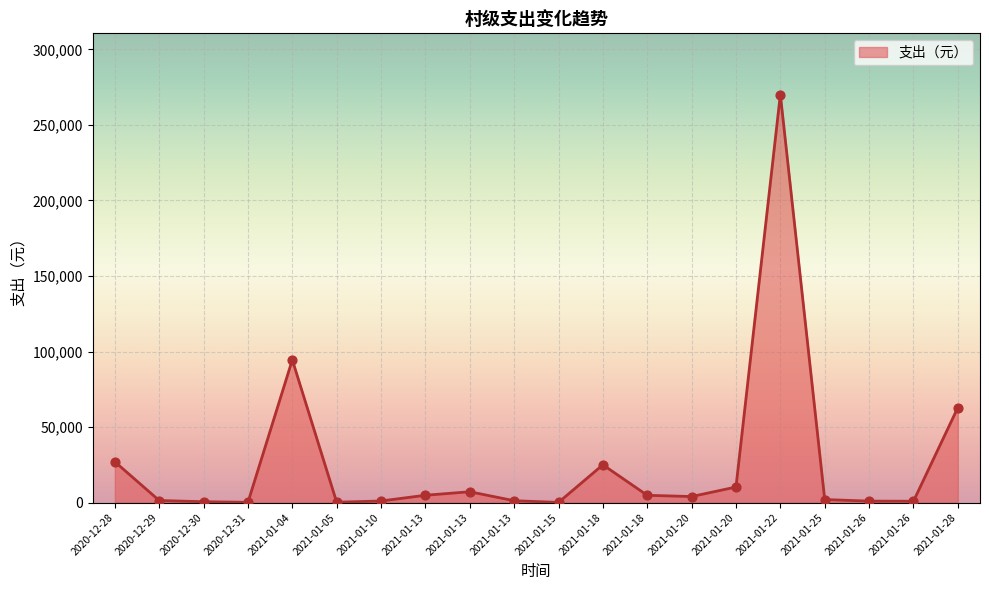

Which has a higher value, 2021-01-22 or 2021-01-18?

2021-01-22